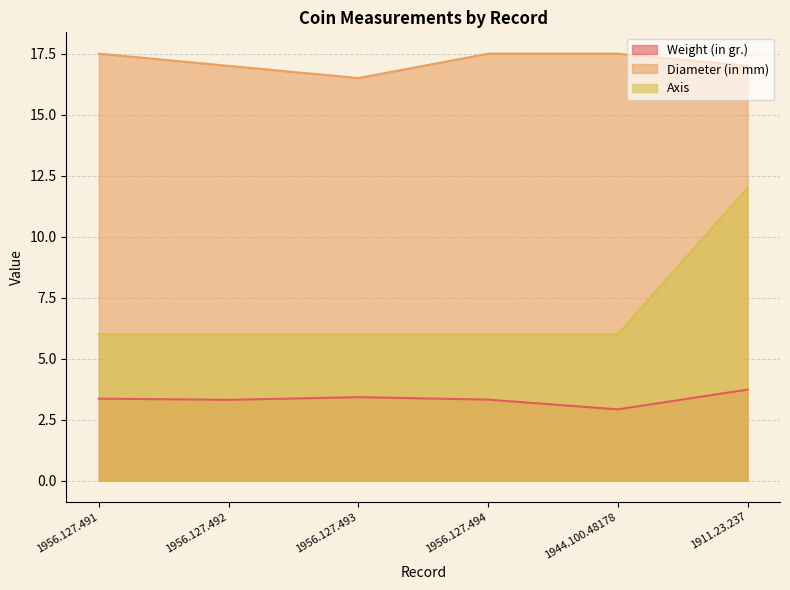

True or false: Weight (in gr.) and Axis intersect in this chart.

False